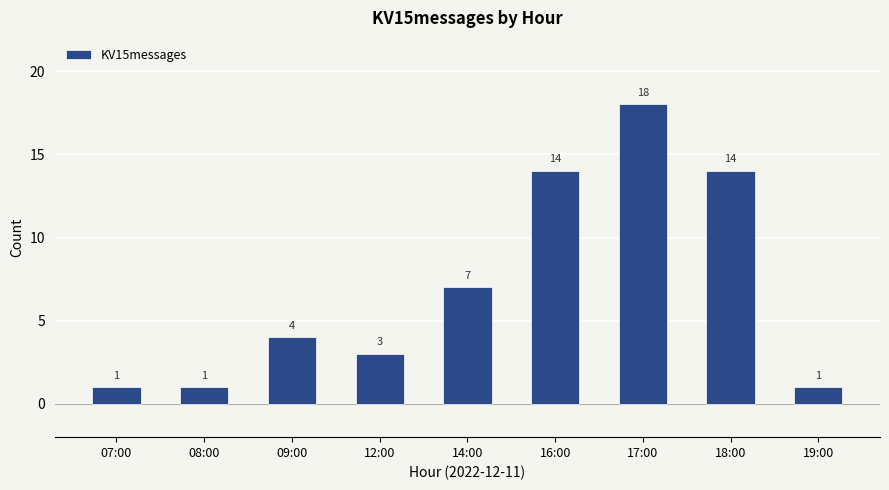

What is the label of the 6th bar from the left?

16:00